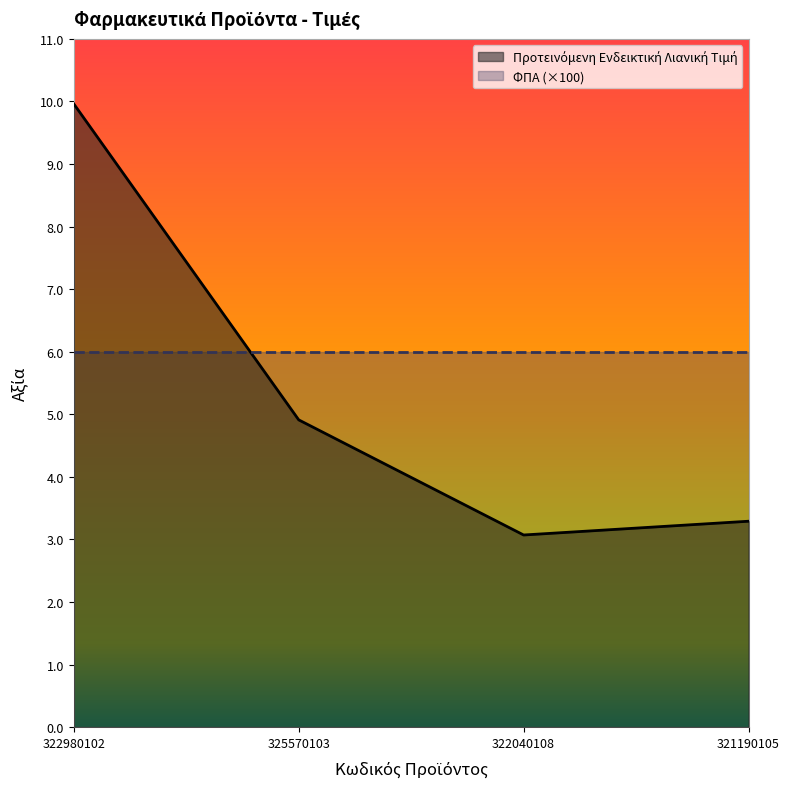

What is the smallest value displayed?

3.1